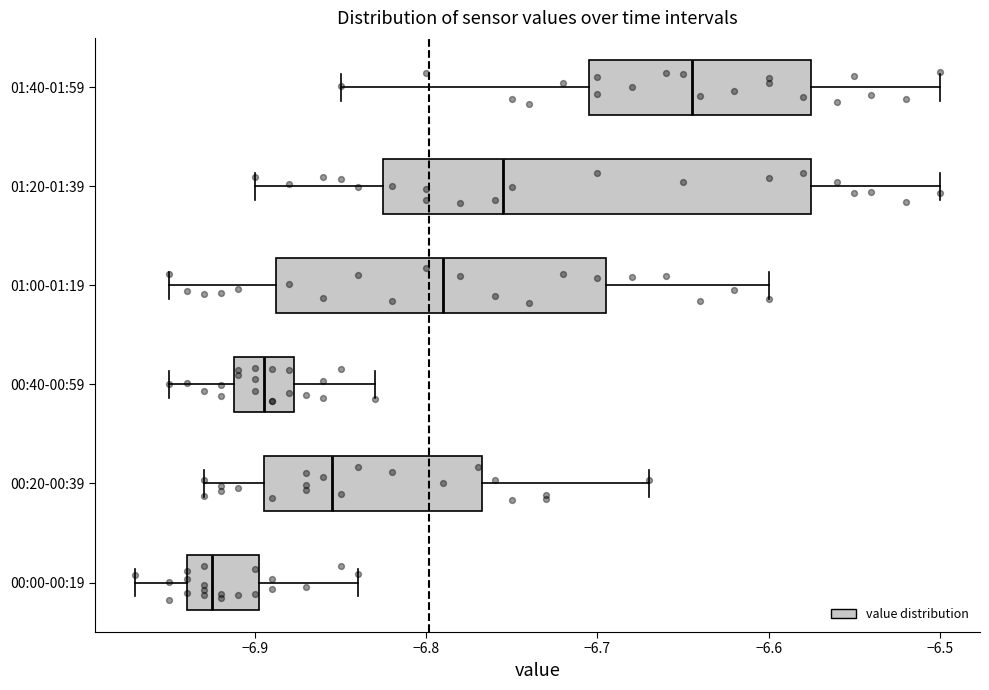

Which box is the widest, from its left edge to its right edge?

01:20-01:39